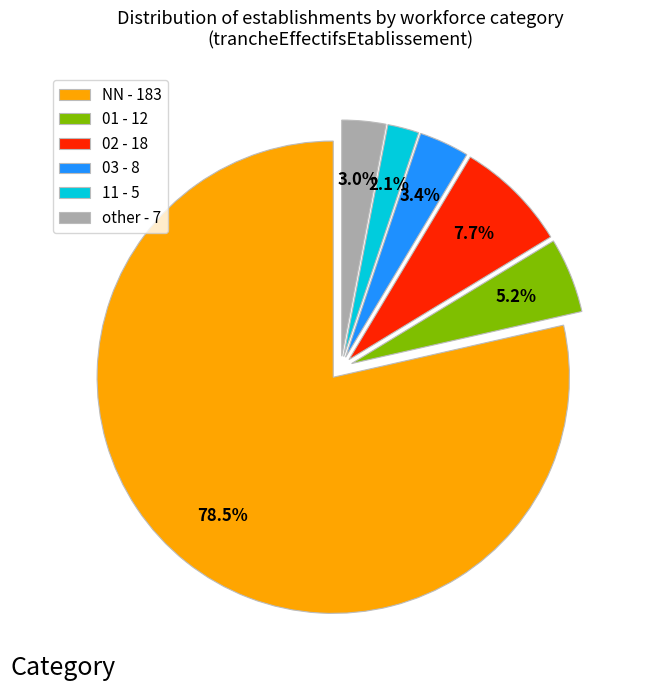

How many slices are in this pie chart?

6